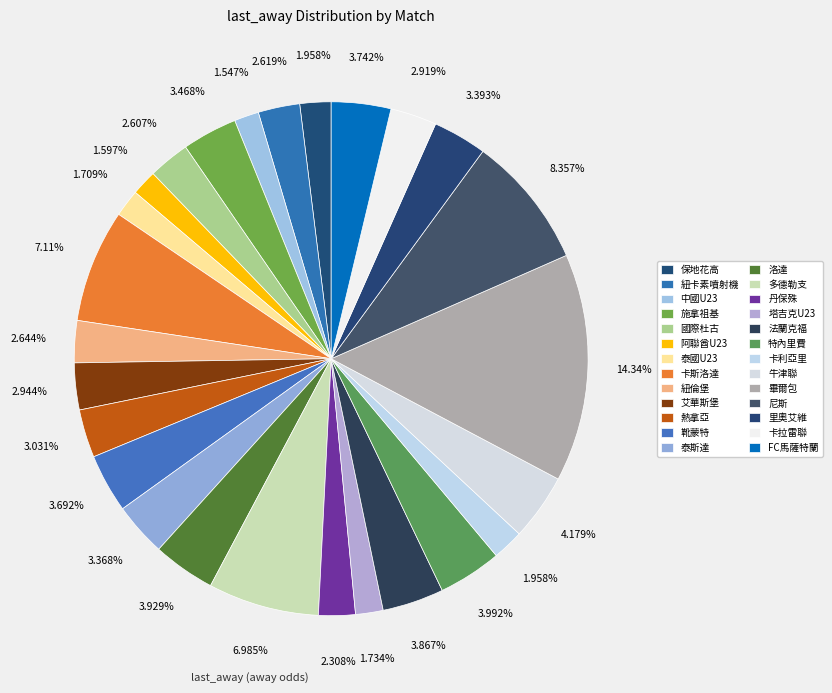

How many segments does this pie chart have?

26